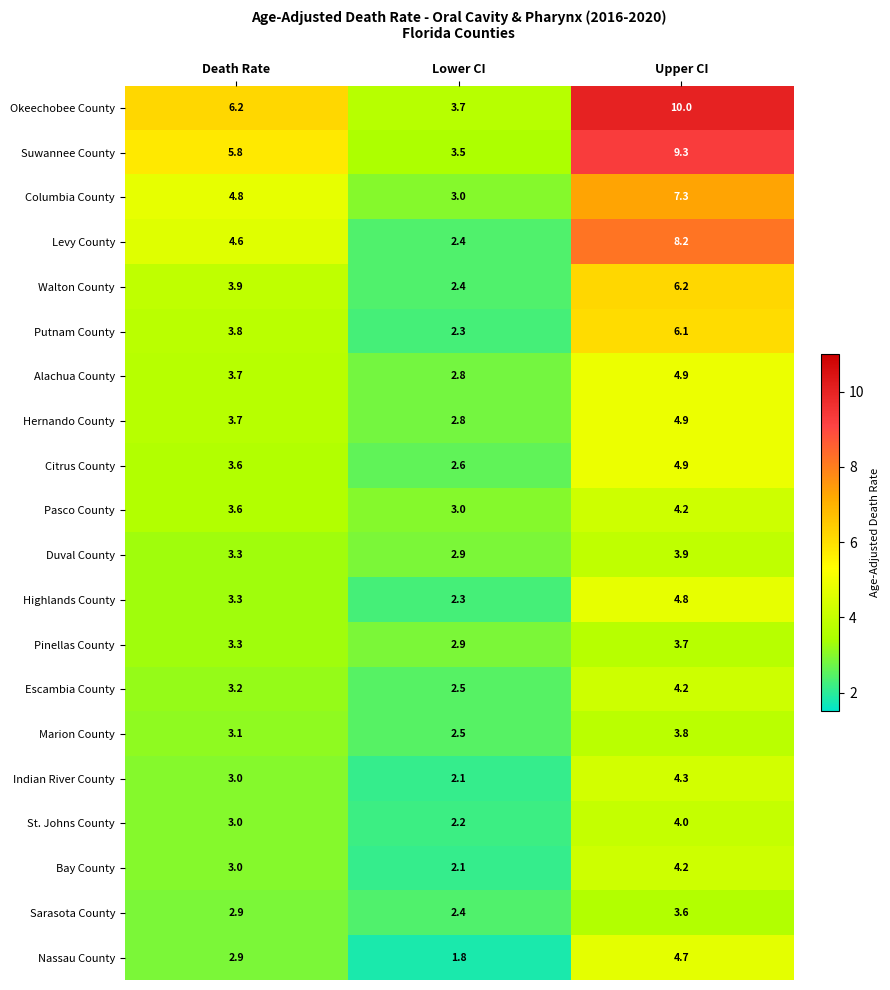

Rank the categories by Bay County value from highest to lowest.

Upper CI, Death Rate, Lower CI